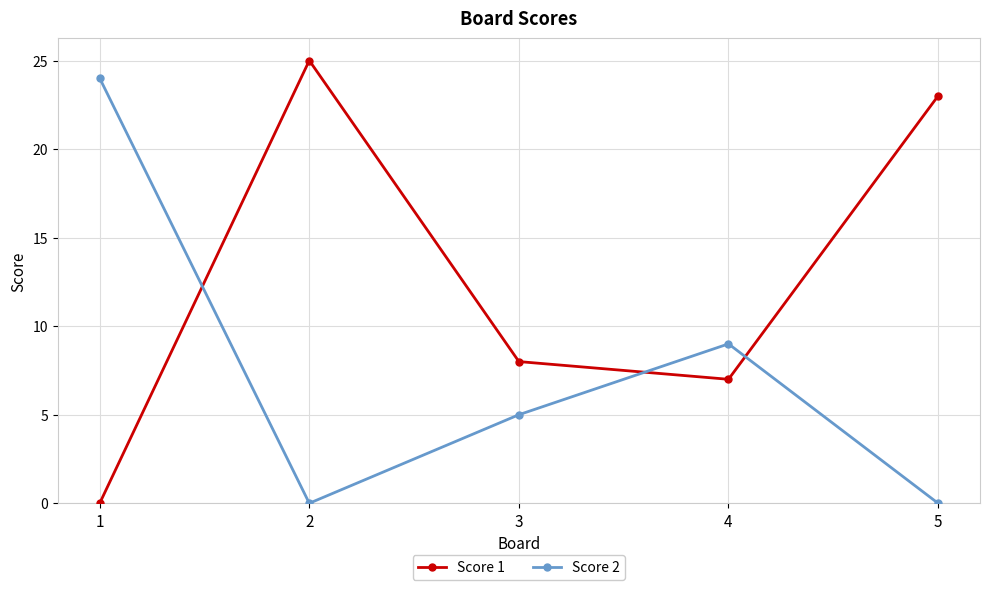

Does the chart display data point markers on the line(s)?

Yes